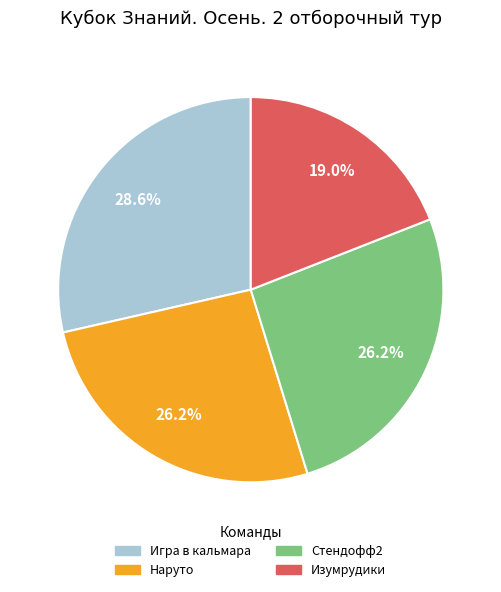

To the nearest percent, what is the difference between the largest and smallest slice percentages?

10%